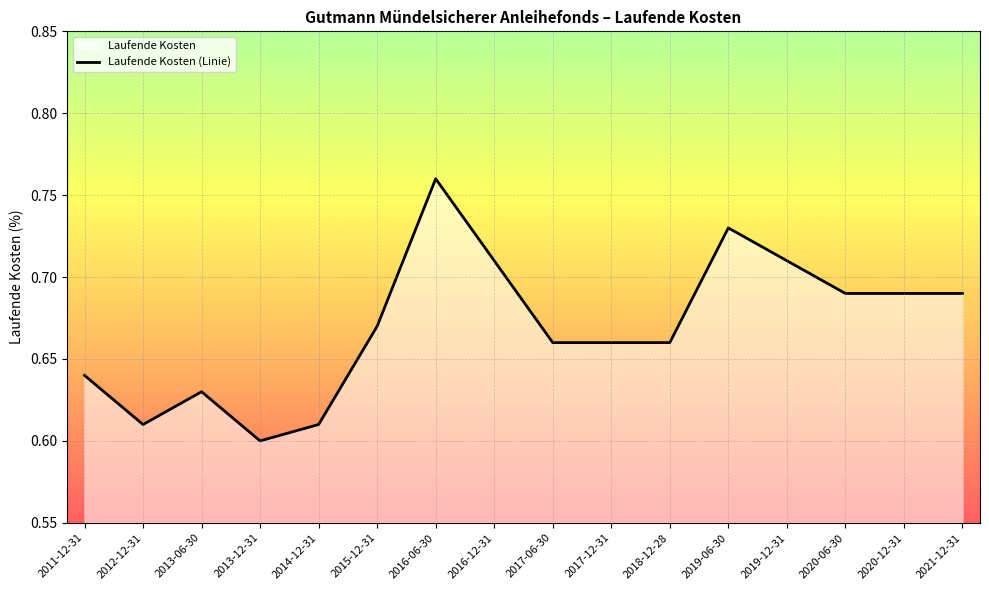

How many data points does each series have?

16